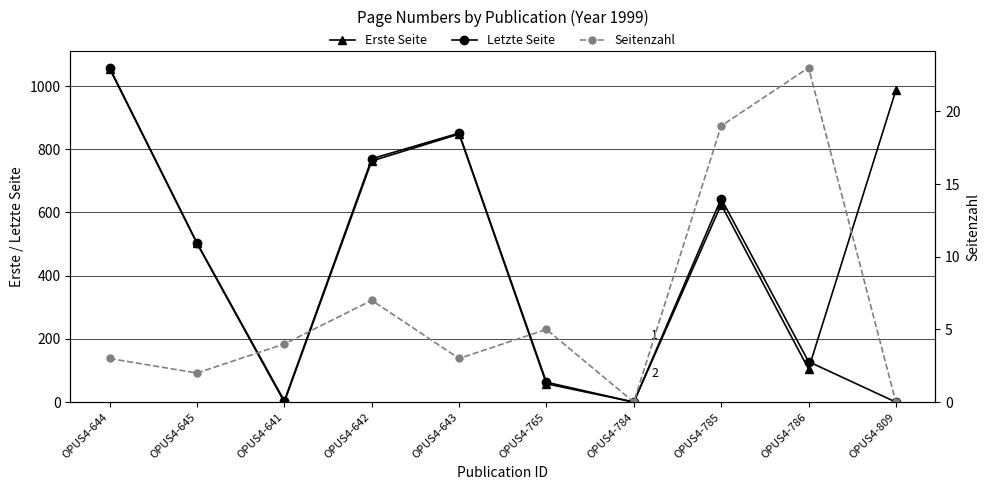

What is the difference between the maximum and minimum values in the Seitenzahl series?

23